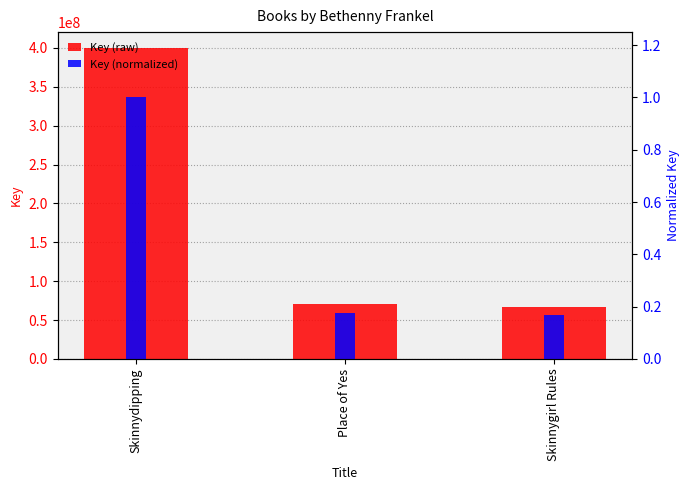

What is the sum of the Key (raw) values at Skinnydipping and Skinnygirl Rules?

467808355.0